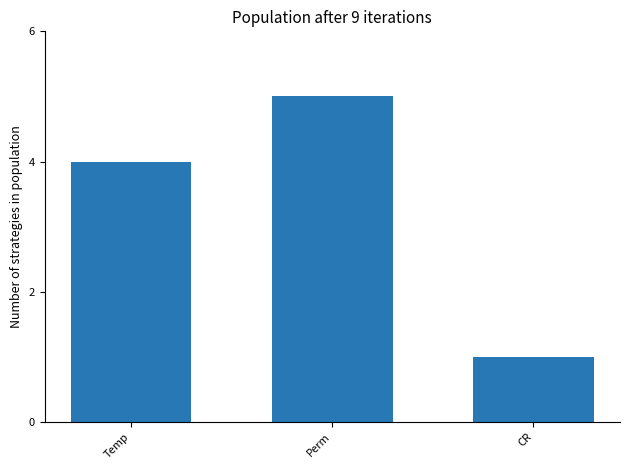

Reading left to right, list all the values displayed in this chart.

Temp=4	Perm=5	CR=1